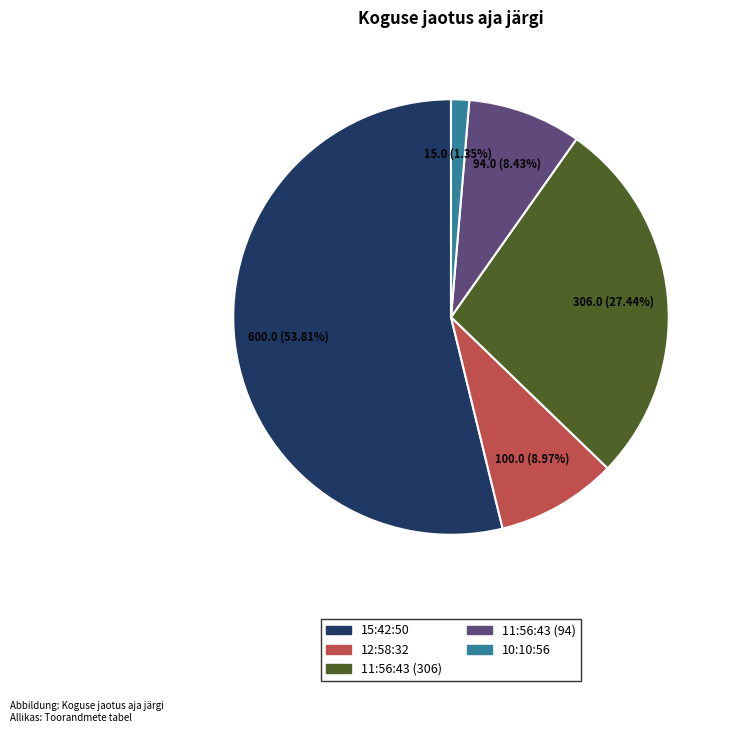

Which has a higher value, 15:42:50 or 12:58:32?

15:42:50